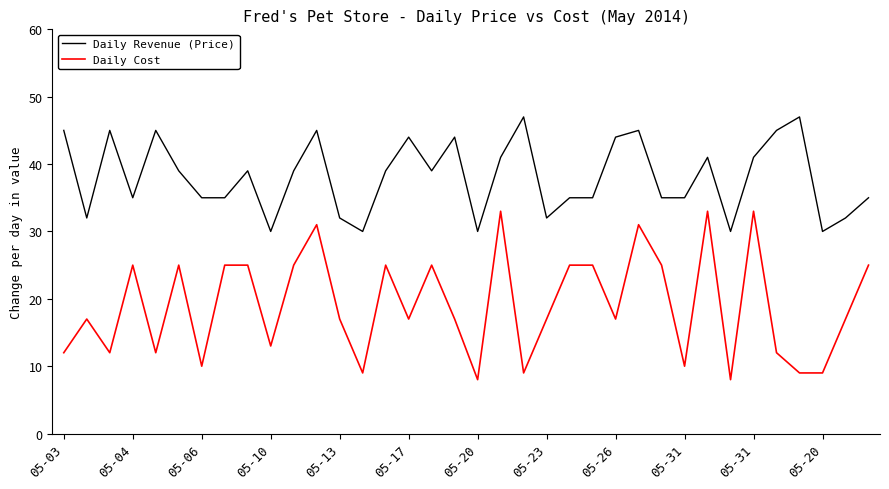

Which series has the largest total across all categories?

Daily Revenue (Price)